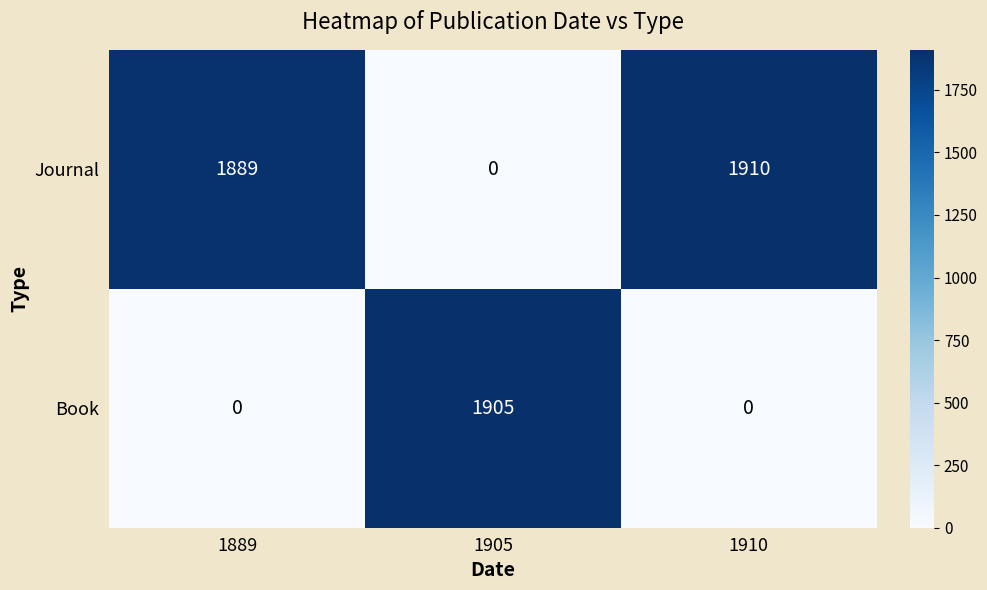

What is the greatest value displayed?

1910